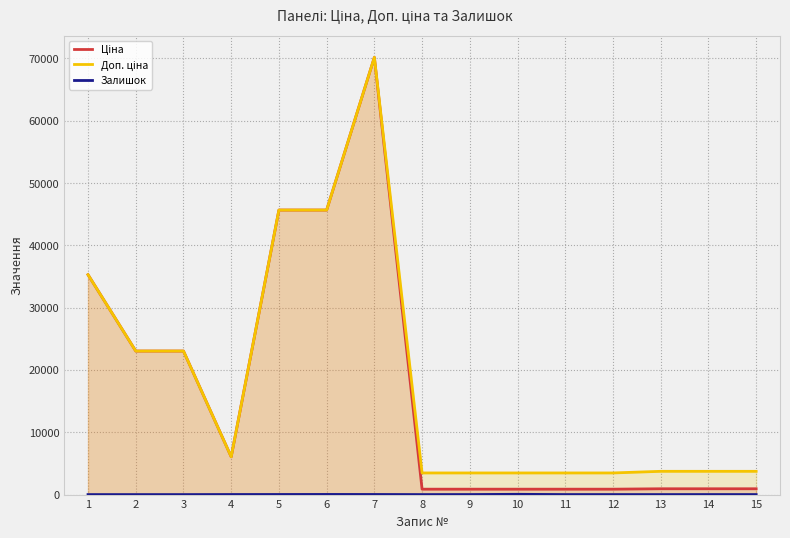

Which category has the highest value across all series?

7